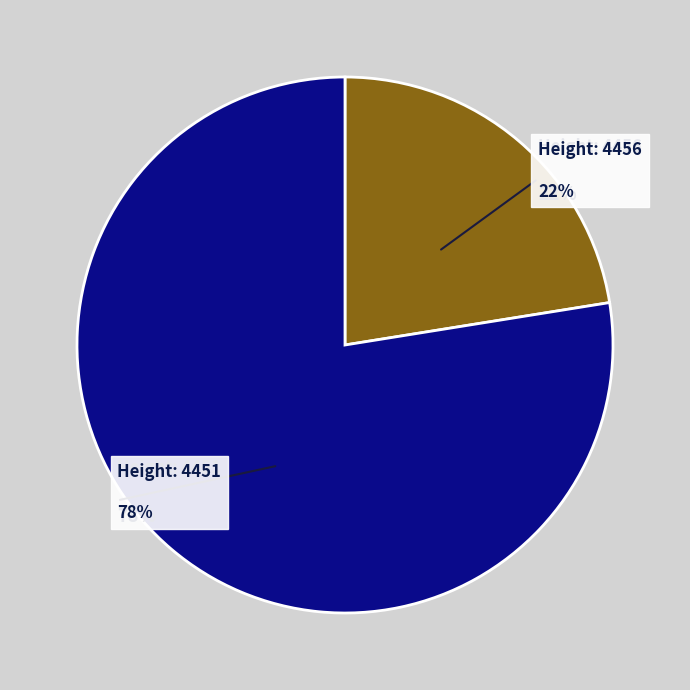

Which slice is the smallest?

4456